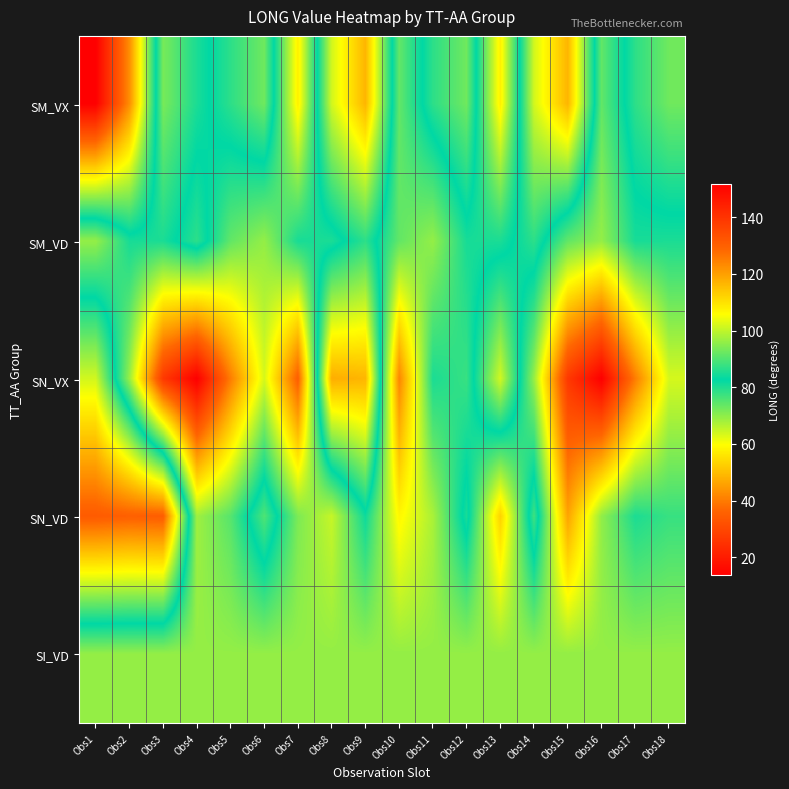

Reading left to right, transcribe all the data shown in this chart.

SM_VX: Obs1=151.7	Obs2=122.6	Obs3=71.9	Obs4=80.3	Obs5=86.7	Obs6=92.7	Obs7=57.5	Obs8=101.6	Obs9=116.6	Obs10=73.9	Obs11=86.7	Obs12=92.7	Obs13=57.5	Obs14=101.6	Obs15=116.6	Obs16=73.9	Obs17=86.7	Obs18=92.7
SM_VD: Obs1=69.4	Obs2=80.6	Obs3=80.3	Obs4=86.7	Obs5=73.9	Obs6=69.4	Obs7=80.6	Obs8=80.3	Obs9=86.7	Obs10=73.9	Obs11=69.4	Obs12=80.6	Obs13=80.3	Obs14=86.7	Obs15=73.9	Obs16=69.4	Obs17=80.6	Obs18=80.3
SN_VX: Obs1=101.6	Obs2=69.1	Obs3=26.6	Obs4=13.7	Obs5=40.2	Obs6=63.5	Obs7=35.0	Obs8=117.9	Obs9=116.6	Obs10=41.6	Obs11=80.3	Obs12=77.7	Obs13=101.6	Obs14=69.1	Obs15=26.6	Obs16=13.7	Obs17=40.2	Obs18=63.5
SN_VD: Obs1=131.1	Obs2=130.0	Obs3=130.5	Obs4=68.4	Obs5=74.9	Obs6=89.7	Obs7=71.5	Obs8=64.9	Obs9=81.4	Obs10=58.6	Obs11=67.5	Obs12=84.9	Obs13=53.1	Obs14=88.2	Obs15=46.1	Obs16=69.6	Obs17=80.2	Obs18=77.7
SI_VD: Obs1=69.4	Obs2=69.4	Obs3=69.4	Obs4=69.4	Obs5=69.4	Obs6=69.4	Obs7=69.4	Obs8=69.4	Obs9=69.4	Obs10=69.4	Obs11=69.4	Obs12=69.4	Obs13=69.4	Obs14=69.4	Obs15=69.4	Obs16=69.4	Obs17=69.4	Obs18=69.4